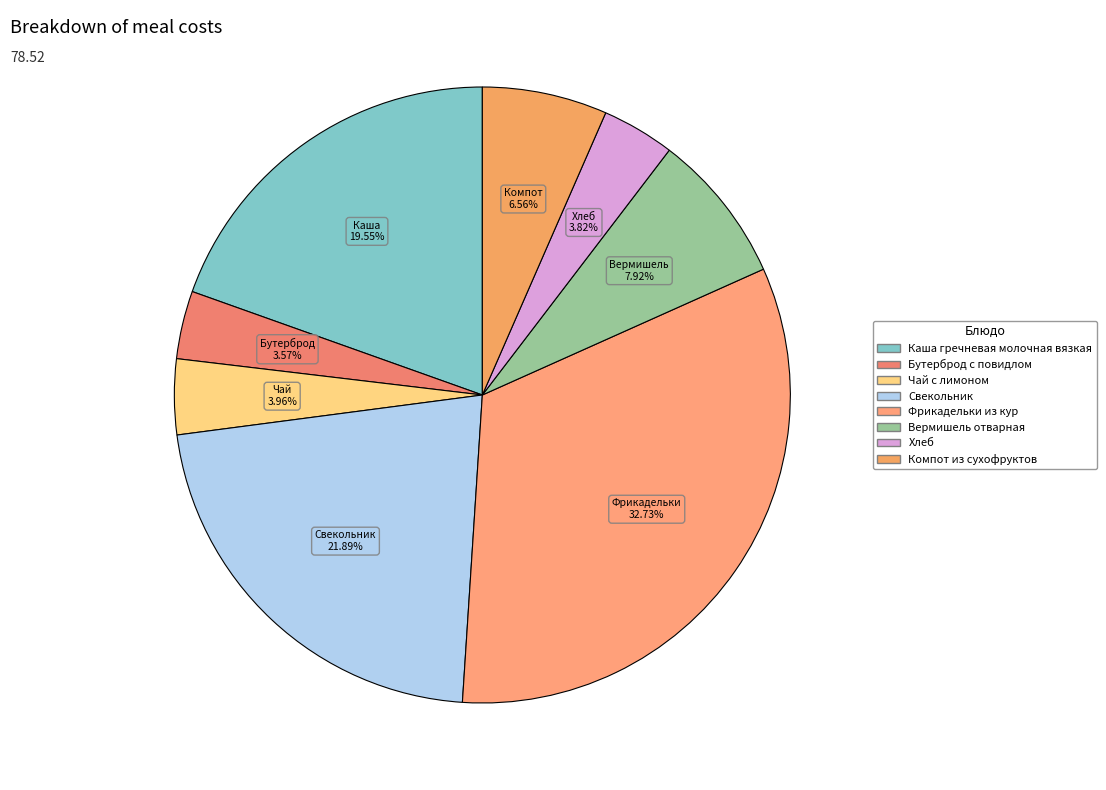

Which slice is the smallest?

Бутерброд с повидлом